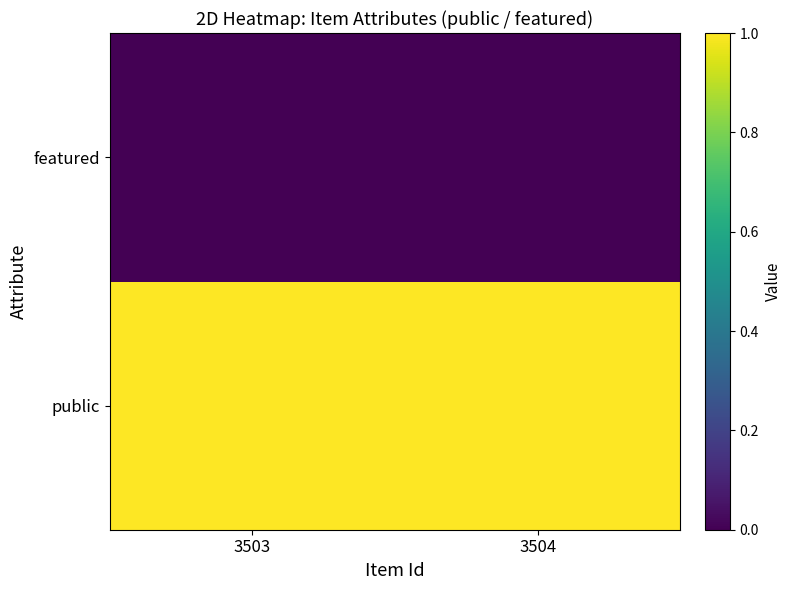

How many categories are shown in the chart?

2